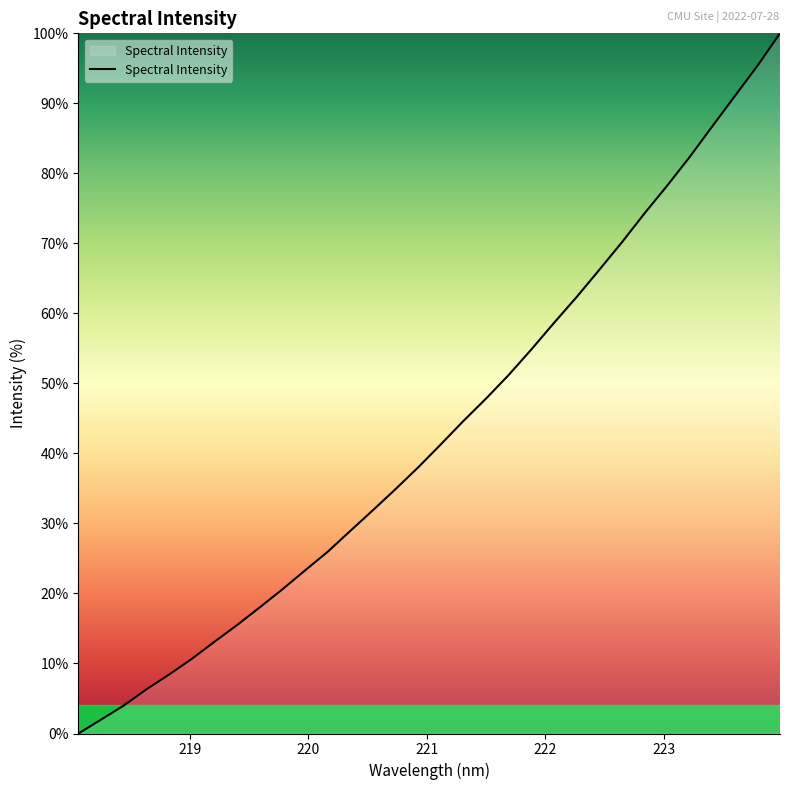

True or false: the data has more than 2 interior local peaks.

False